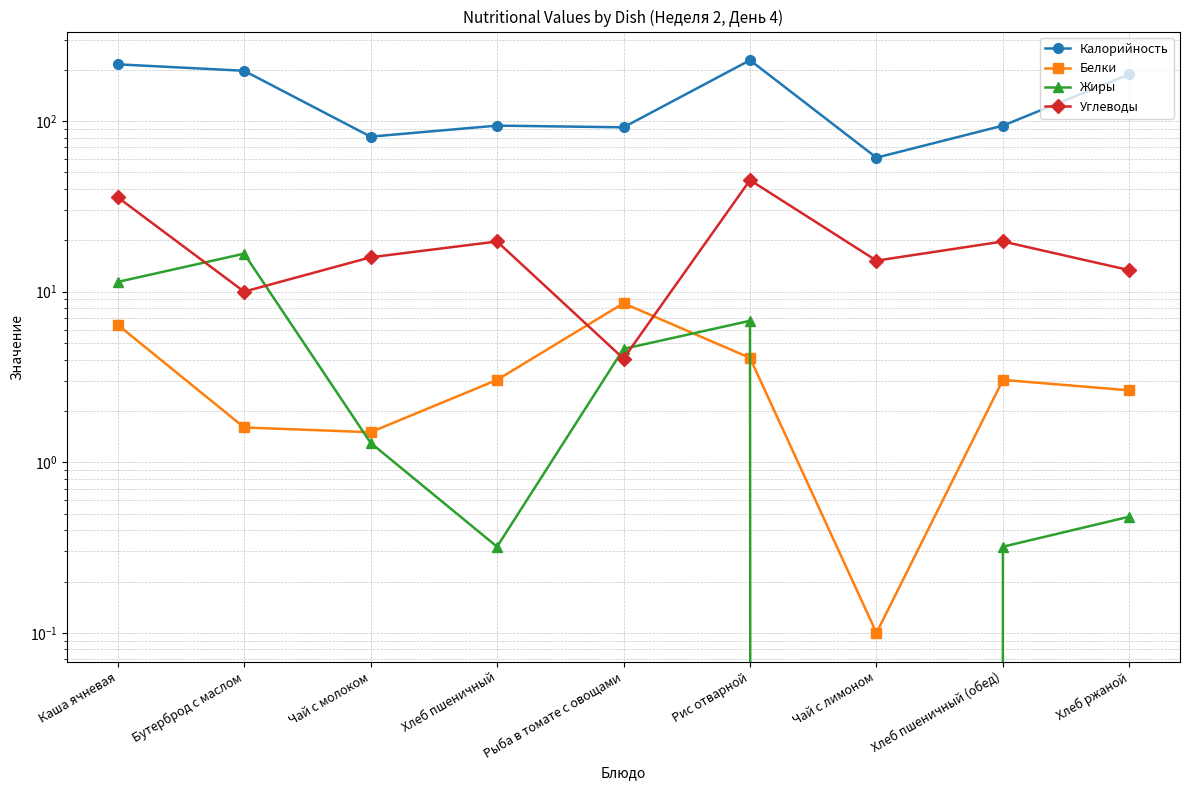

What is the sum of the Жиры values at Чай с молоком and Хлеб ржаной?

1.8